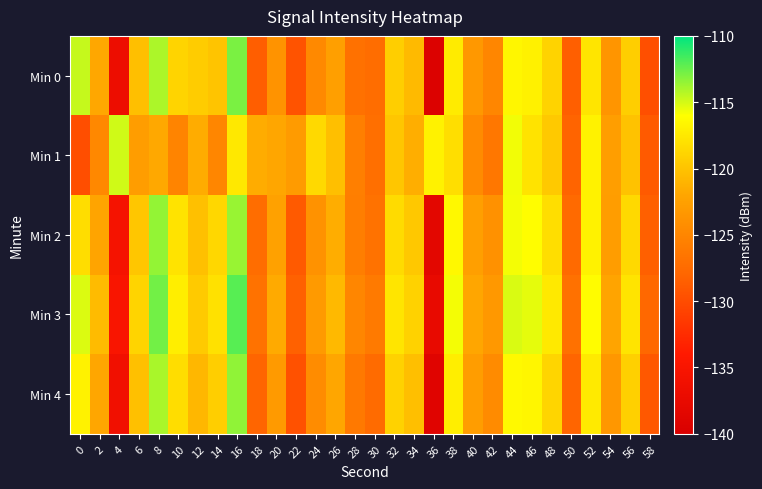

What is the total value across all series at 18?

-632.2